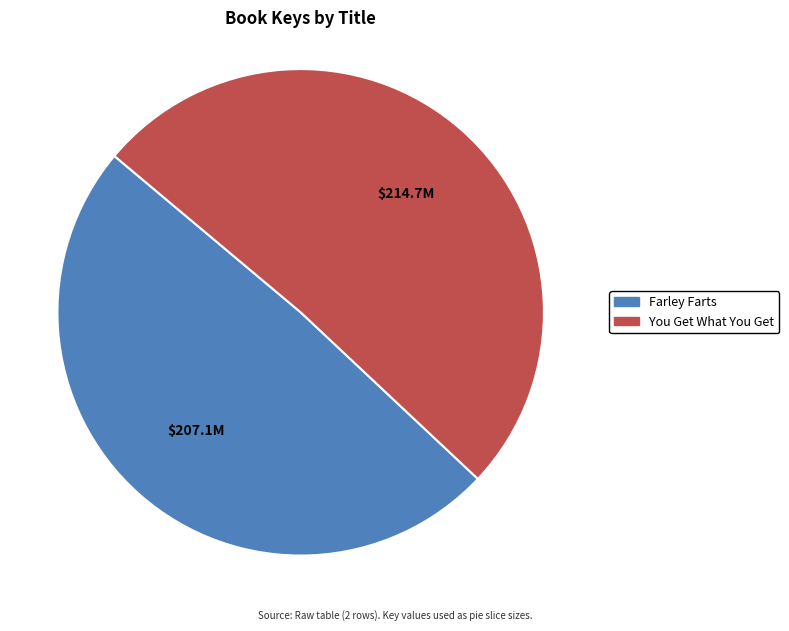

What is the smallest slice in the pie chart?

Farley Farts